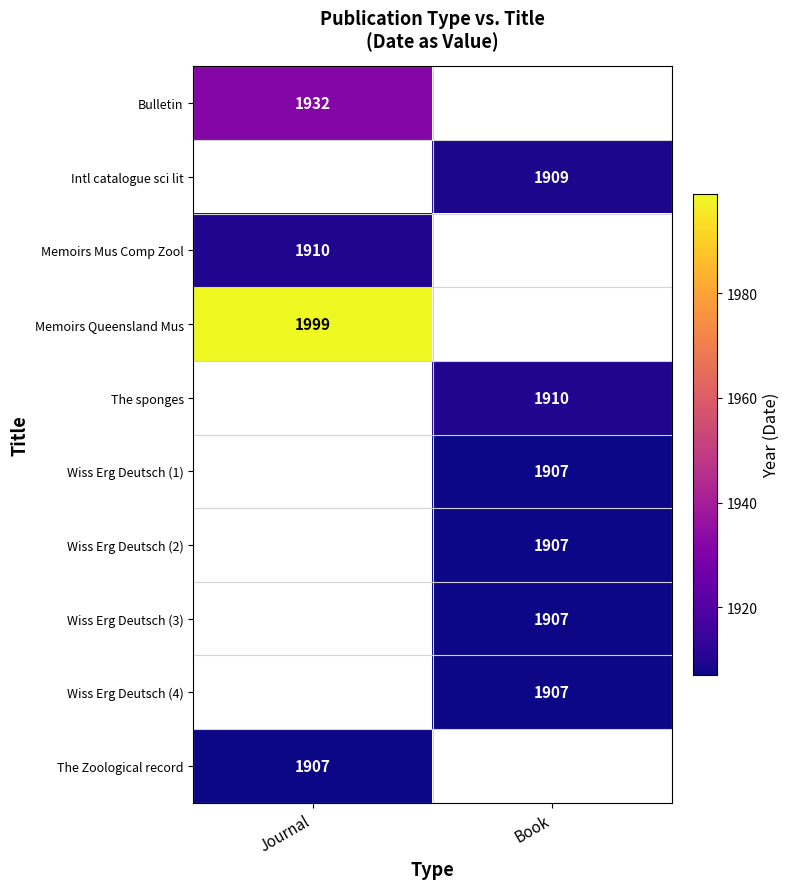

True or false: Memoirs Mus Comp Zool has a value of 1217 at Journal.

False